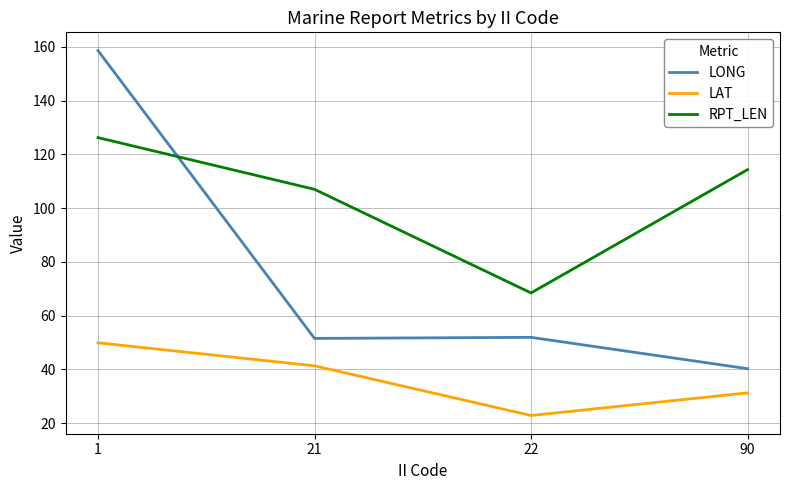

What is the difference between the RPT_LEN values at 22 and 21?

38.6